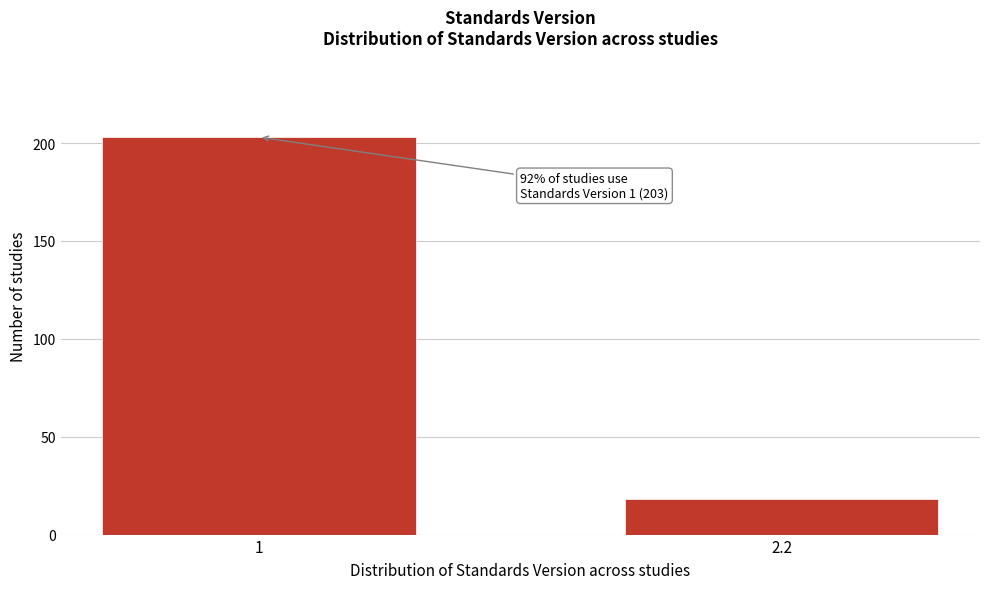

Reading left to right, extract all data points from this chart.

203	18